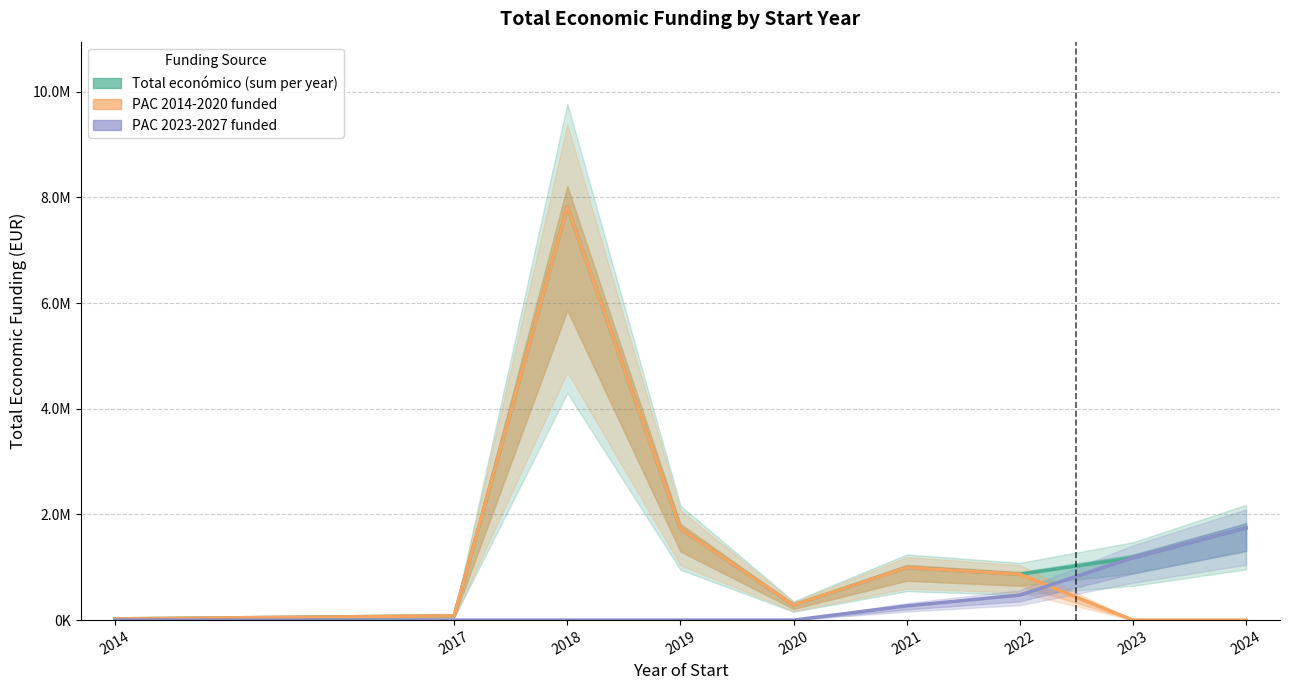

How many data points in PAC 2023-2027 funded are above 0?

4